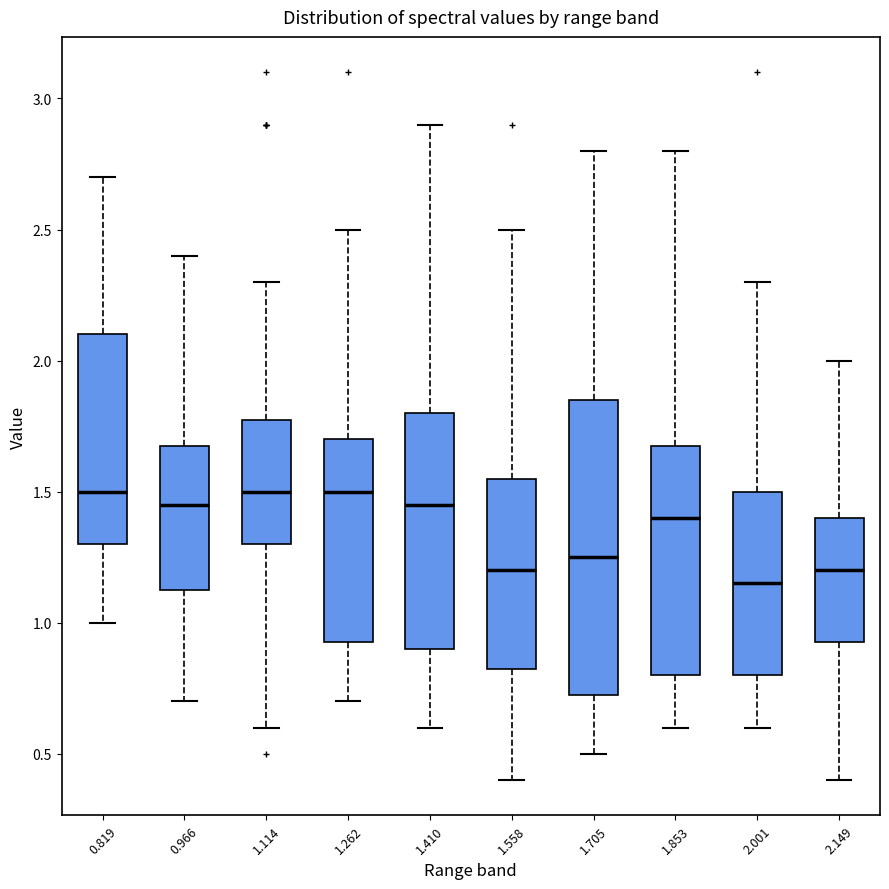

Reading left to right, read every box against the y-axis: the position of its median line, the range the box covers, and the ends of its whiskers. The values are not printed on the chart, so give them approximately, as read against the axis.

0.819: median 1.50, box 1.30 to 2.10, whiskers 1.00 to 2.70
0.966: median 1.45, box 1.15 to 1.70, whiskers 0.70 to 2.40
1.114: median 1.50, box 1.30 to 1.80, whiskers 0.60 to 2.30
1.262: median 1.50, box 0.95 to 1.70, whiskers 0.70 to 2.50
1.410: median 1.45, box 0.90 to 1.80, whiskers 0.60 to 2.90
1.558: median 1.20, box 0.85 to 1.55, whiskers 0.40 to 2.50
1.705: median 1.25, box 0.75 to 1.85, whiskers 0.50 to 2.80
1.853: median 1.40, box 0.80 to 1.70, whiskers 0.60 to 2.80
2.001: median 1.15, box 0.80 to 1.50, whiskers 0.60 to 2.30
2.149: median 1.20, box 0.95 to 1.40, whiskers 0.40 to 2.00